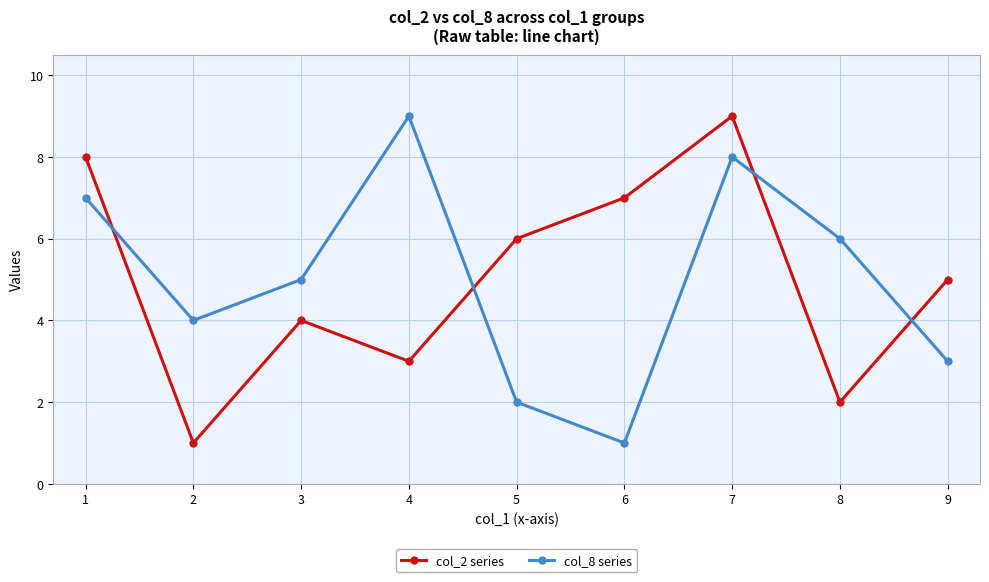

What is the difference between the maximum and second lowest values in the col_8 series series?

7